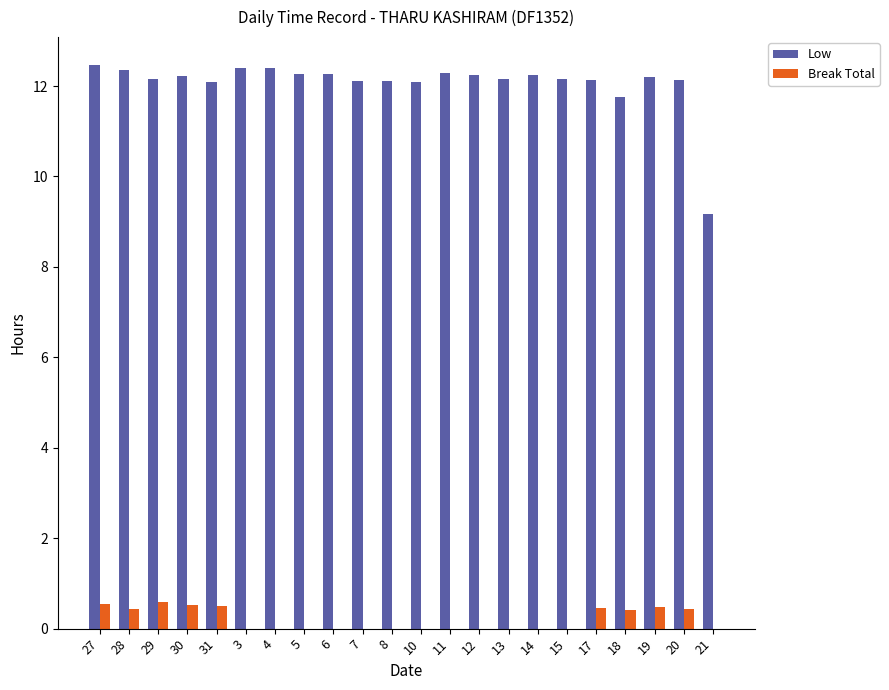

Which series has the largest total across all categories?

Low